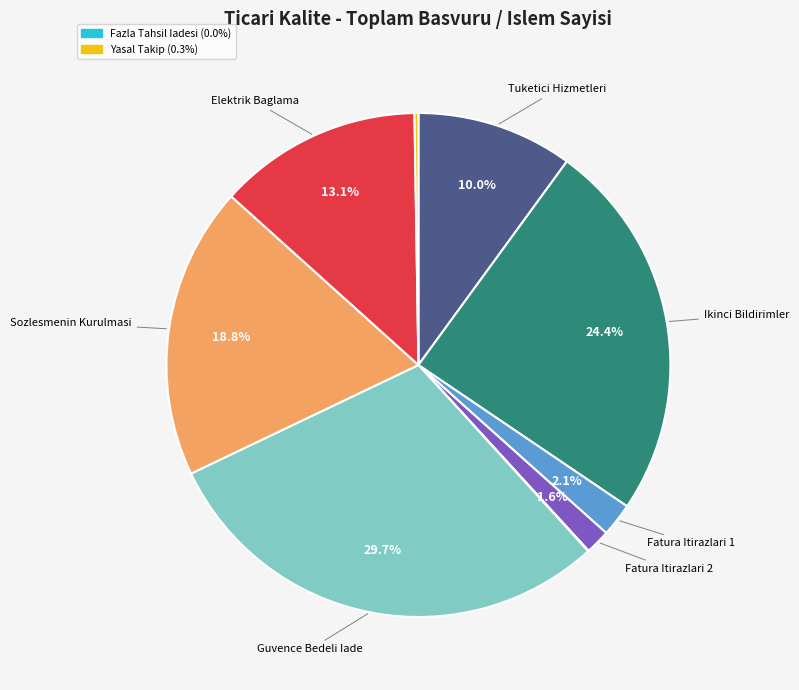

Is there any slice that represents more than half of the pie?

No